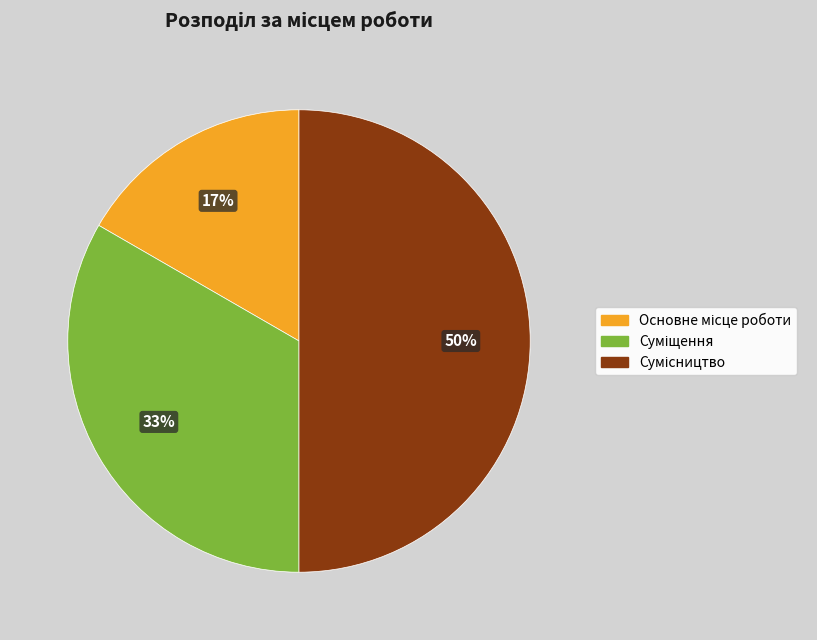

To the nearest percent, what is the average slice percentage?

33%